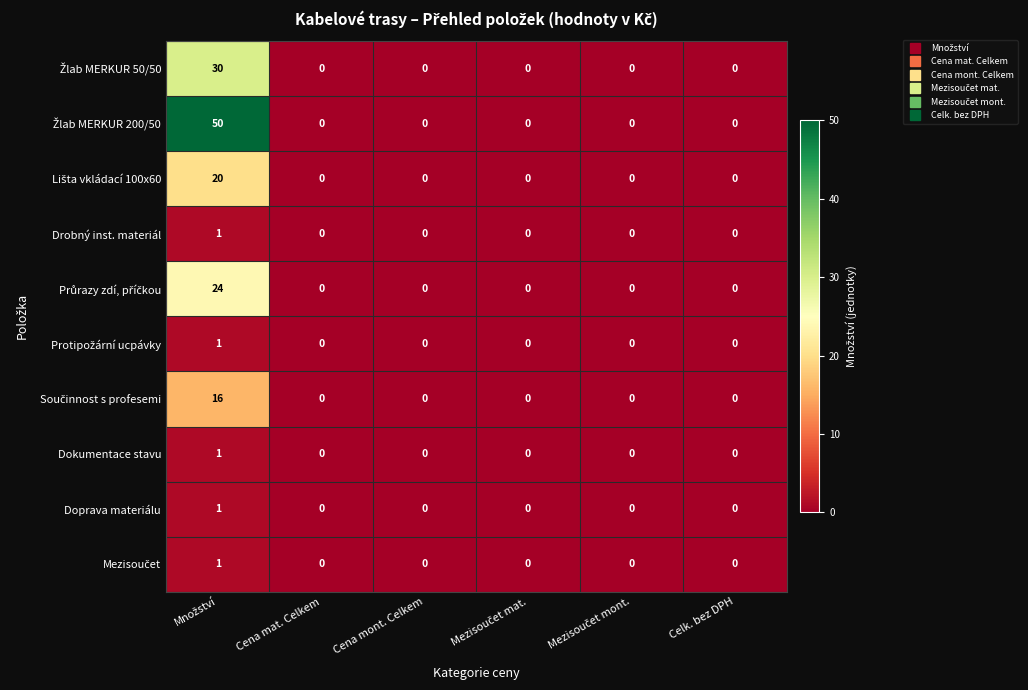

How many Drobný inst. materiál values are between 0 and 1?

6